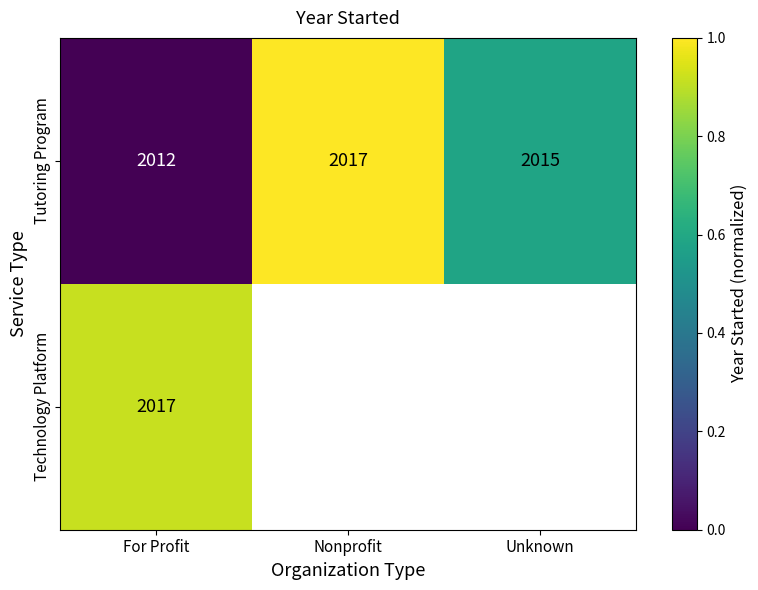

List the labels in order of Tutoring Program value, largest first.

Nonprofit, Unknown, For Profit